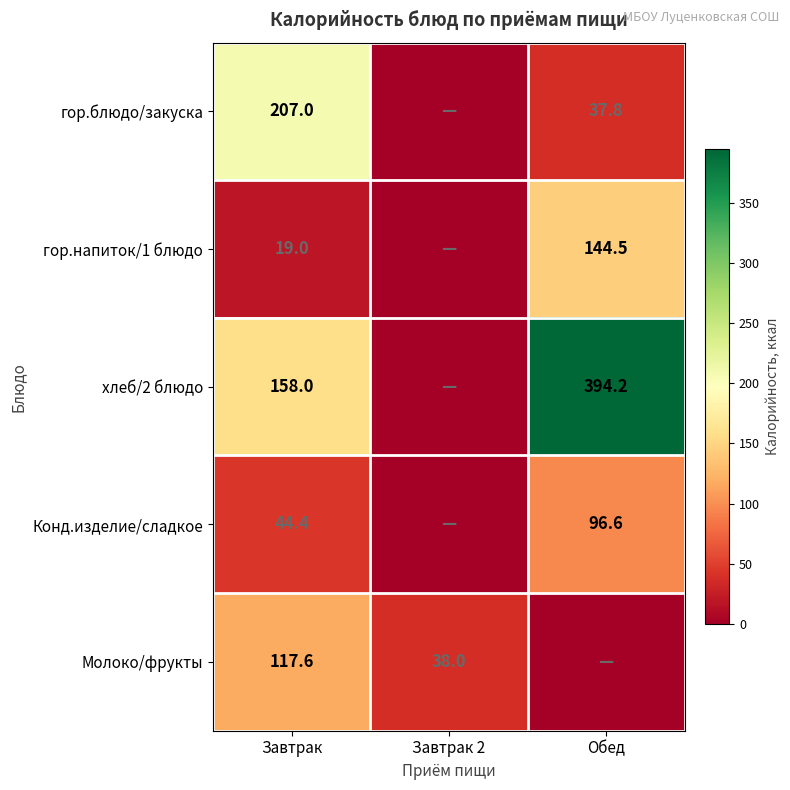

What is the total value across all series at Завтрак?

546.0